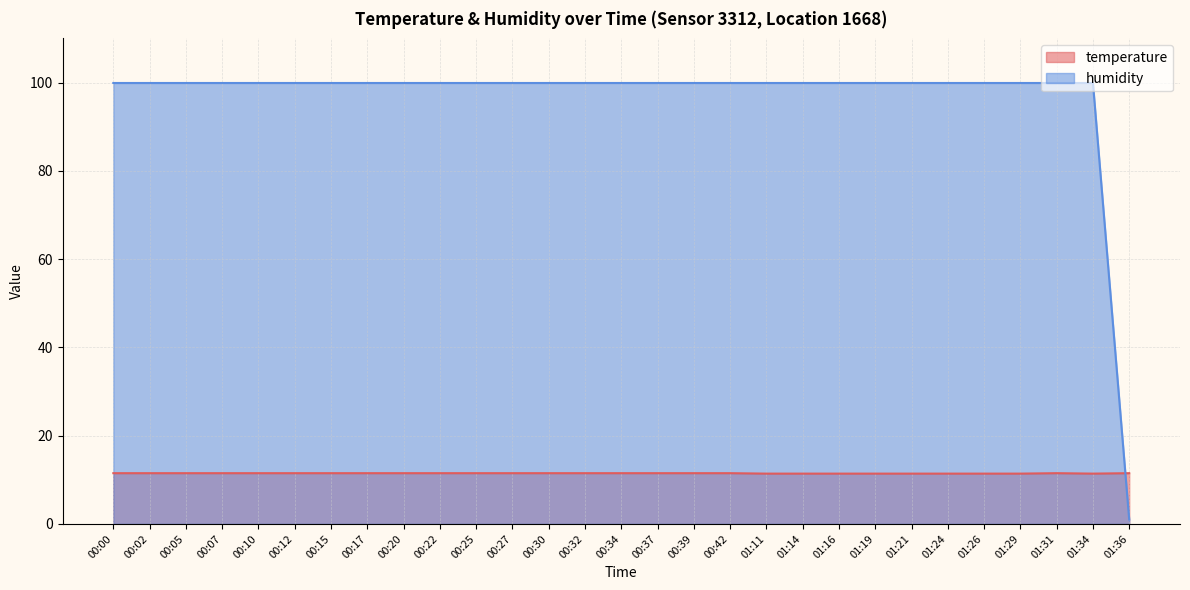

Which series changed the most between 00:34 and 01:16?

temperature